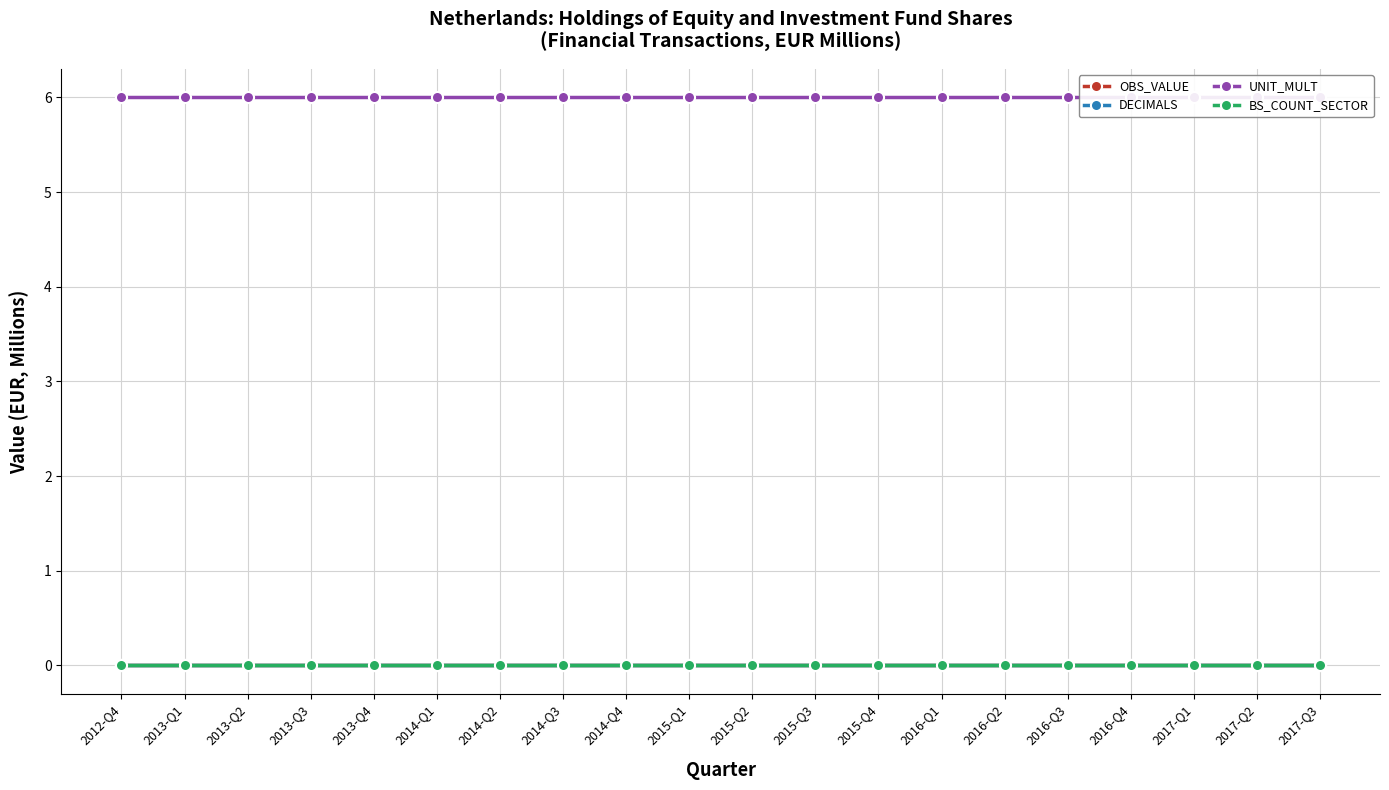

True or false: UNIT_MULT and BS_COUNT_SECTOR cross at least once.

False